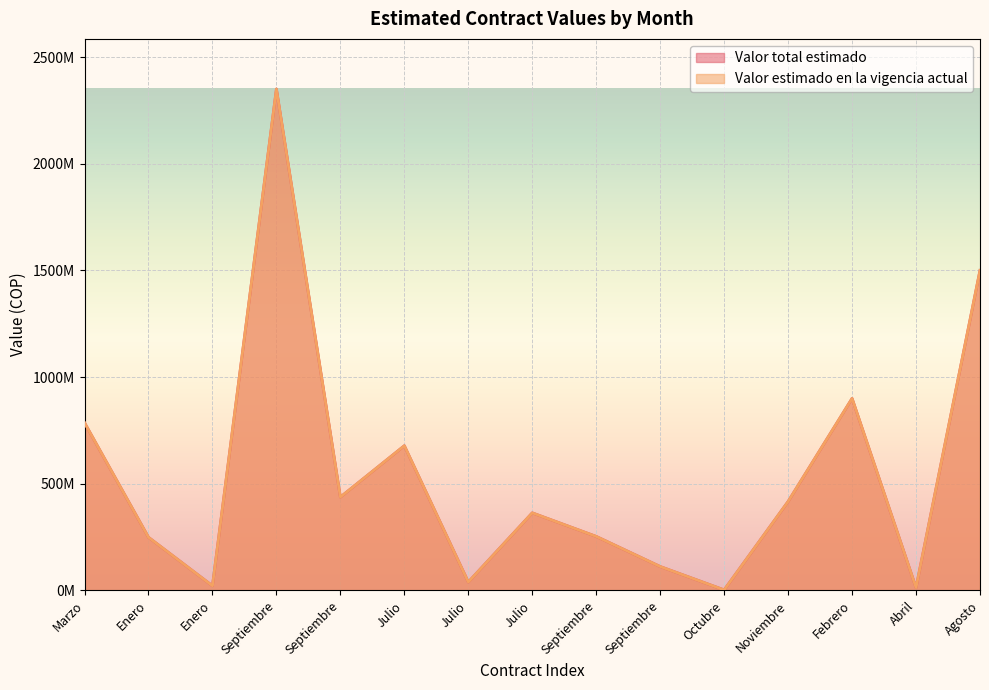

True or false: Valor estimado en la vigencia actual and Valor total estimado cross at least once.

False